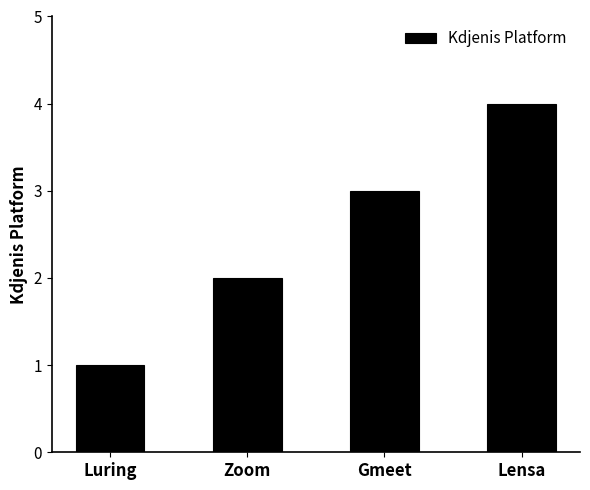

What is the difference between the maximum and minimum values?

3